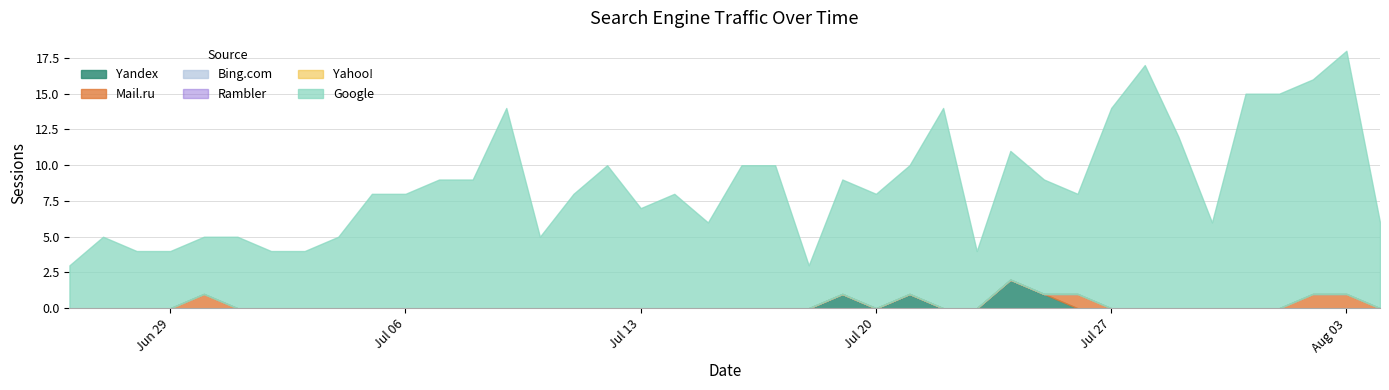

How many lines are shown in the chart?

6